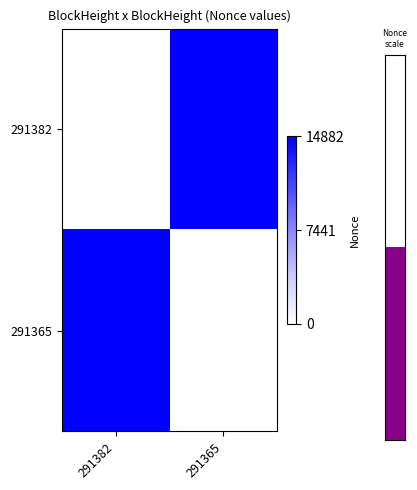

At 291365, list the series in order from largest to smallest.

291382, 291365